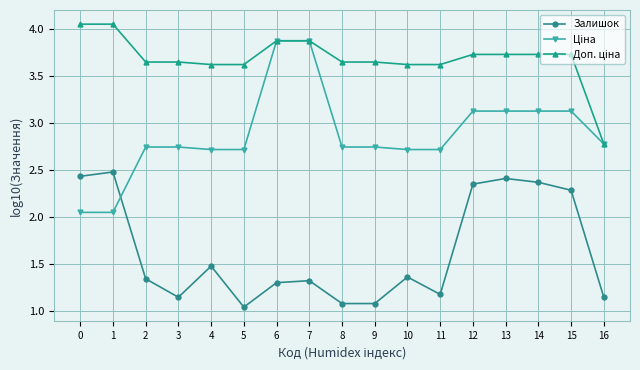

Between 1 and 10, which series saw the biggest shift?

Залишок